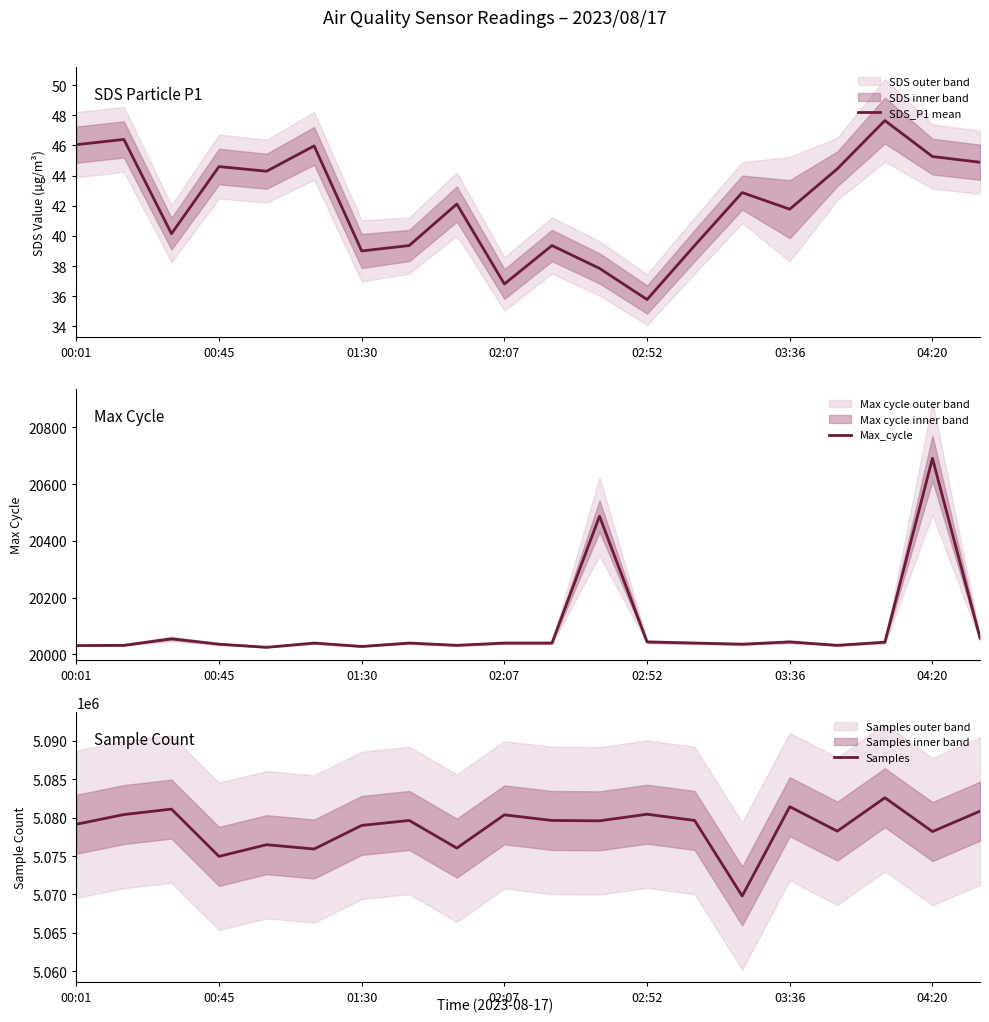

At how many categories does at least one series exceed 2572444?

20